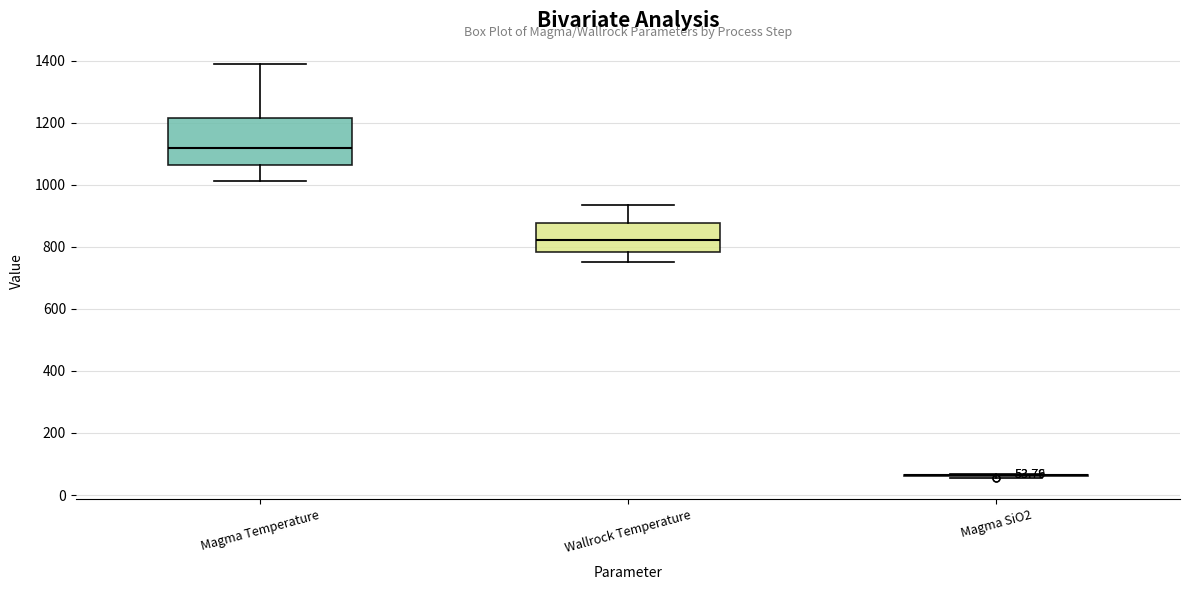

Which box is the tallest, from its lower edge to its upper edge?

Magma Temperature